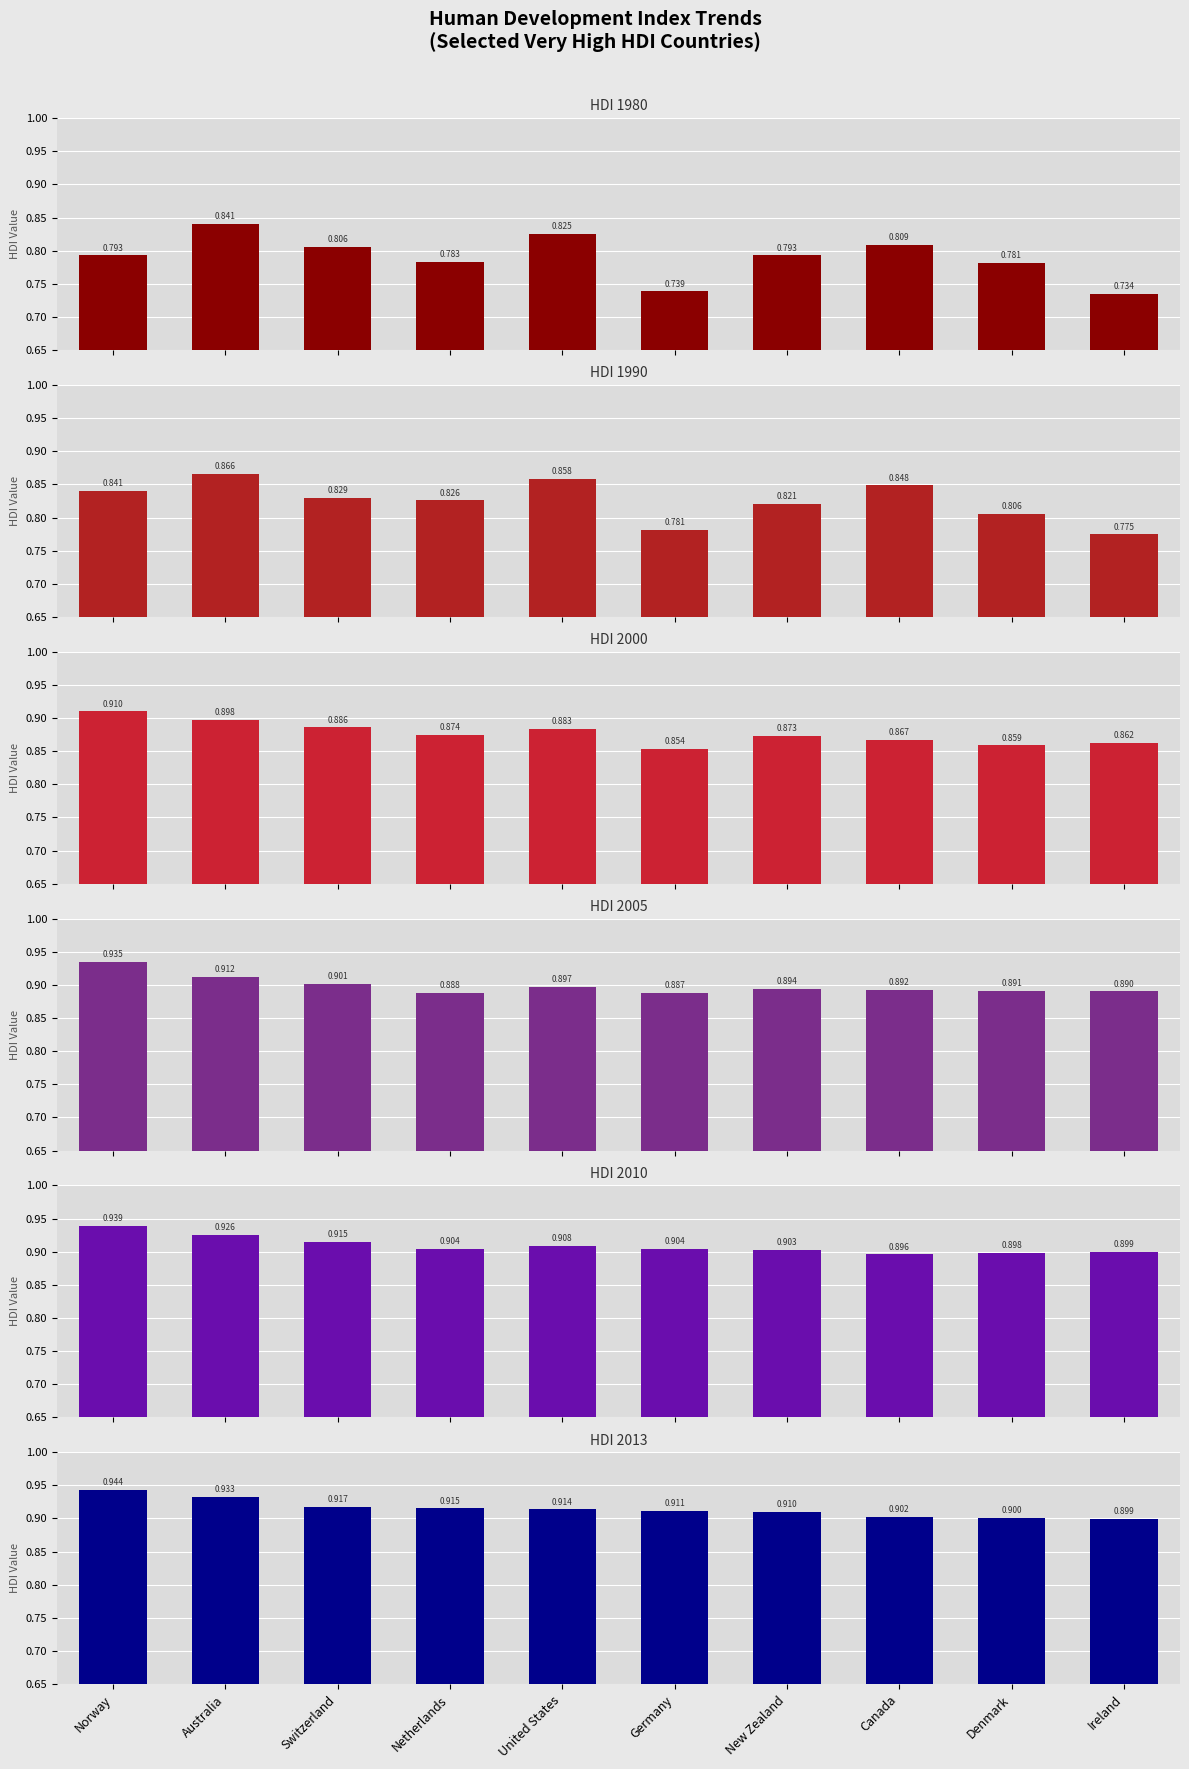

The HDI 2010 series shows 0.9 at New Zealand. True or false?

True